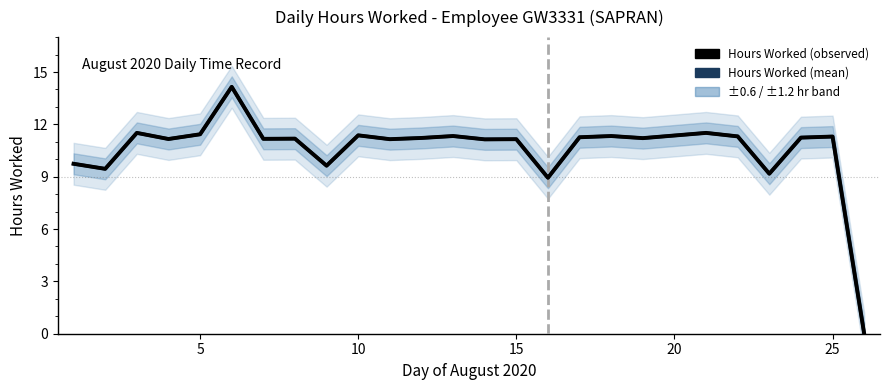

How many values in Hours Worked (observed) are above zero?

24